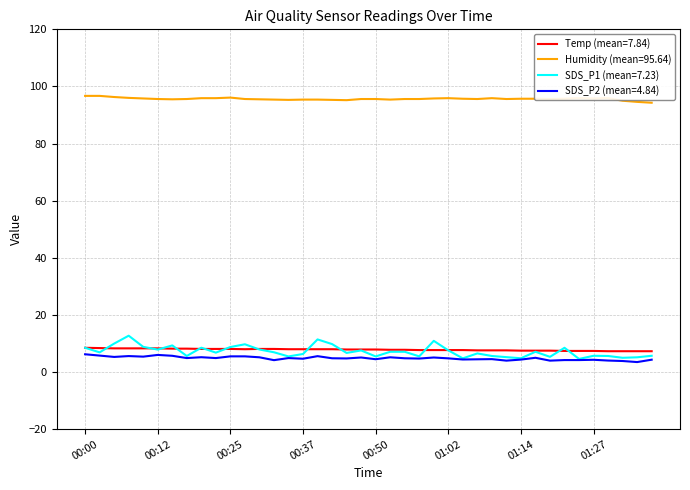

What is the highest value of the Temp (mean=7.84) series?

8.5